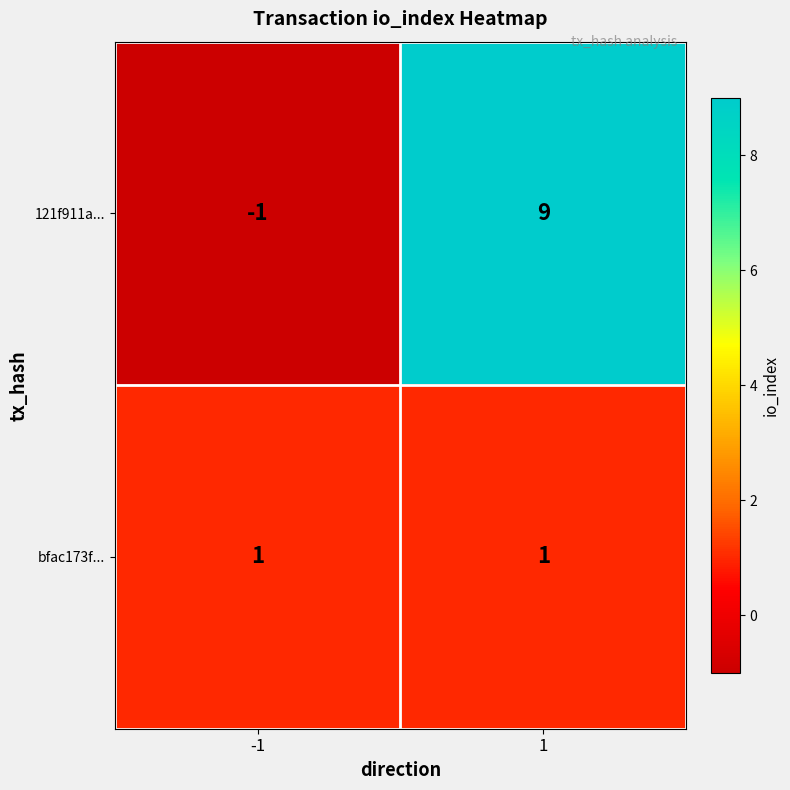

What is the total value across all series at 1?

10